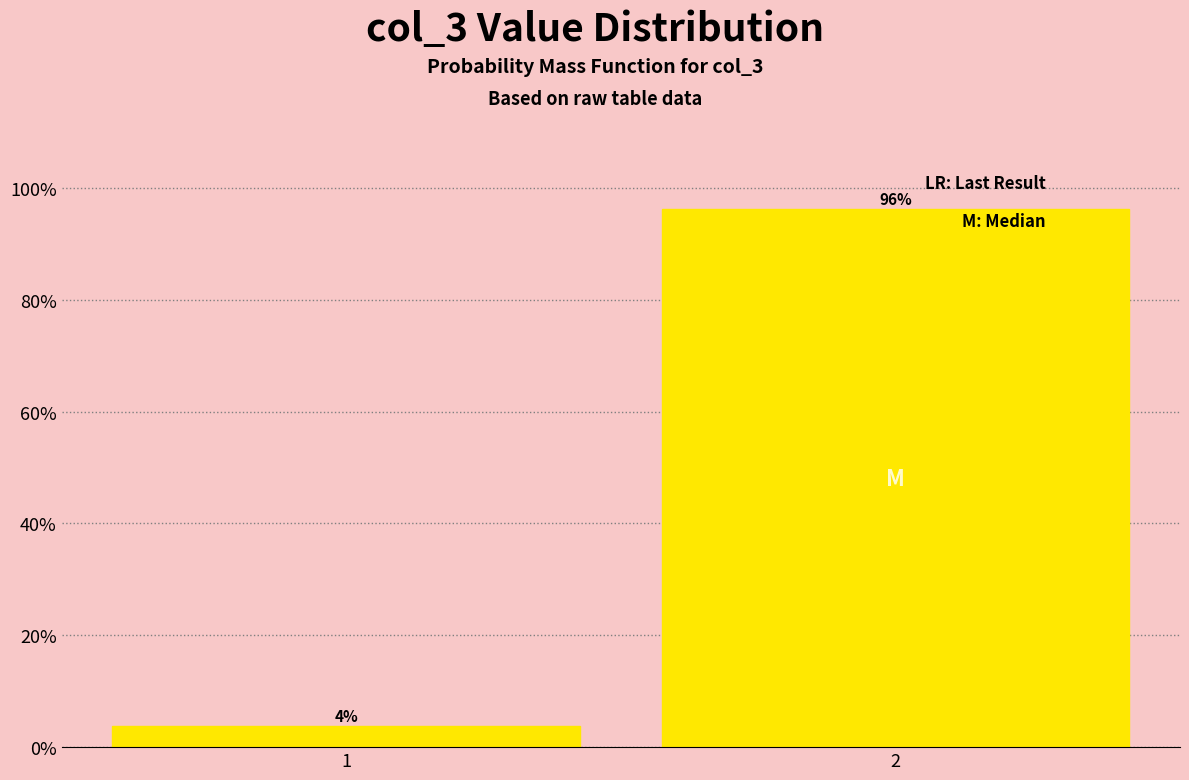

Is it true that the value at 2 is 135.7?

False